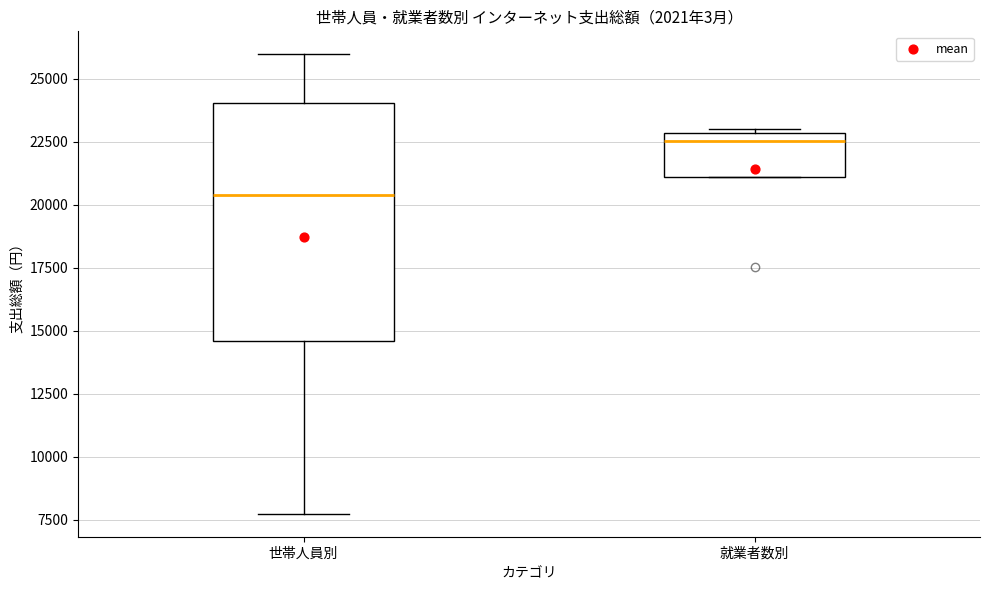

Where does the upper whisker of the box for 世帯人員別 end on the y-axis? The values are not printed on the chart, so give them approximately, as read against the axis.

26000